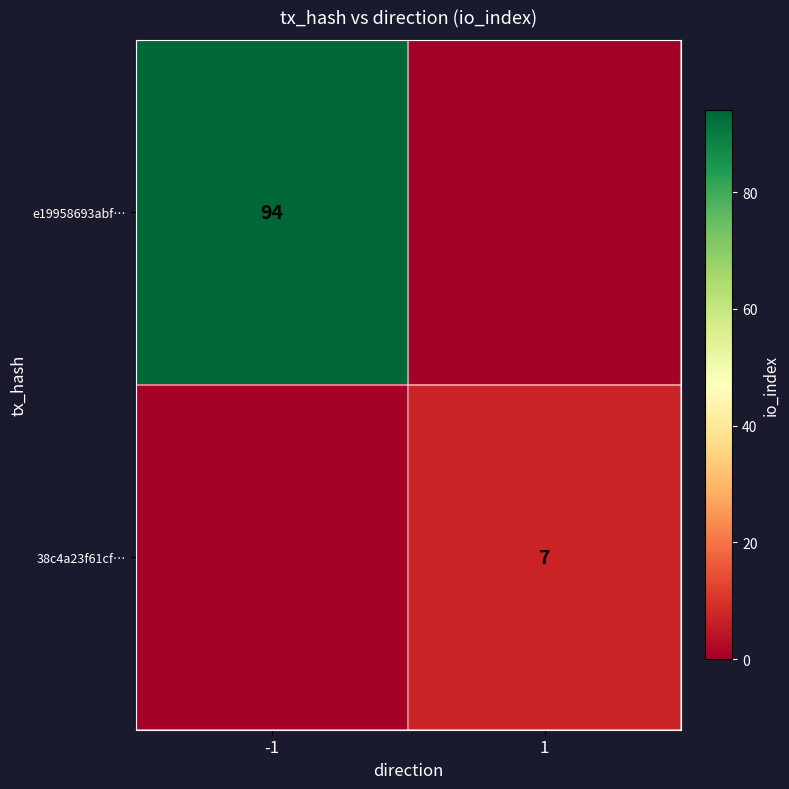

True or false: e19958693abf… has a value of 94 at -1.

True